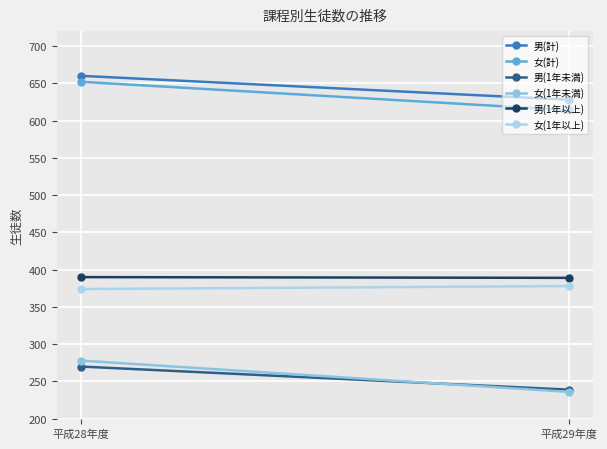

Count the 女(計) values in the range 614 to 652.

2